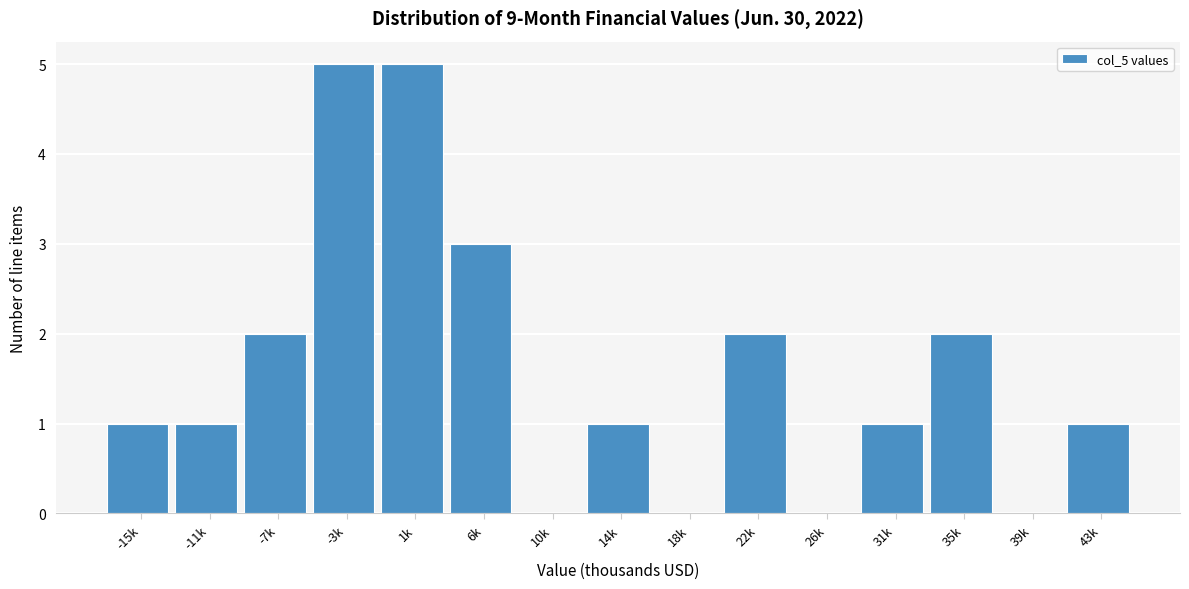

Reading left to right, extract all data points from this chart.

-15k=1	-11k=1	-7k=2	-3k=5	1k=5	6k=3	10k=0	14k=1	18k=0	22k=2	26k=0	31k=1	35k=2	39k=0	43k=1